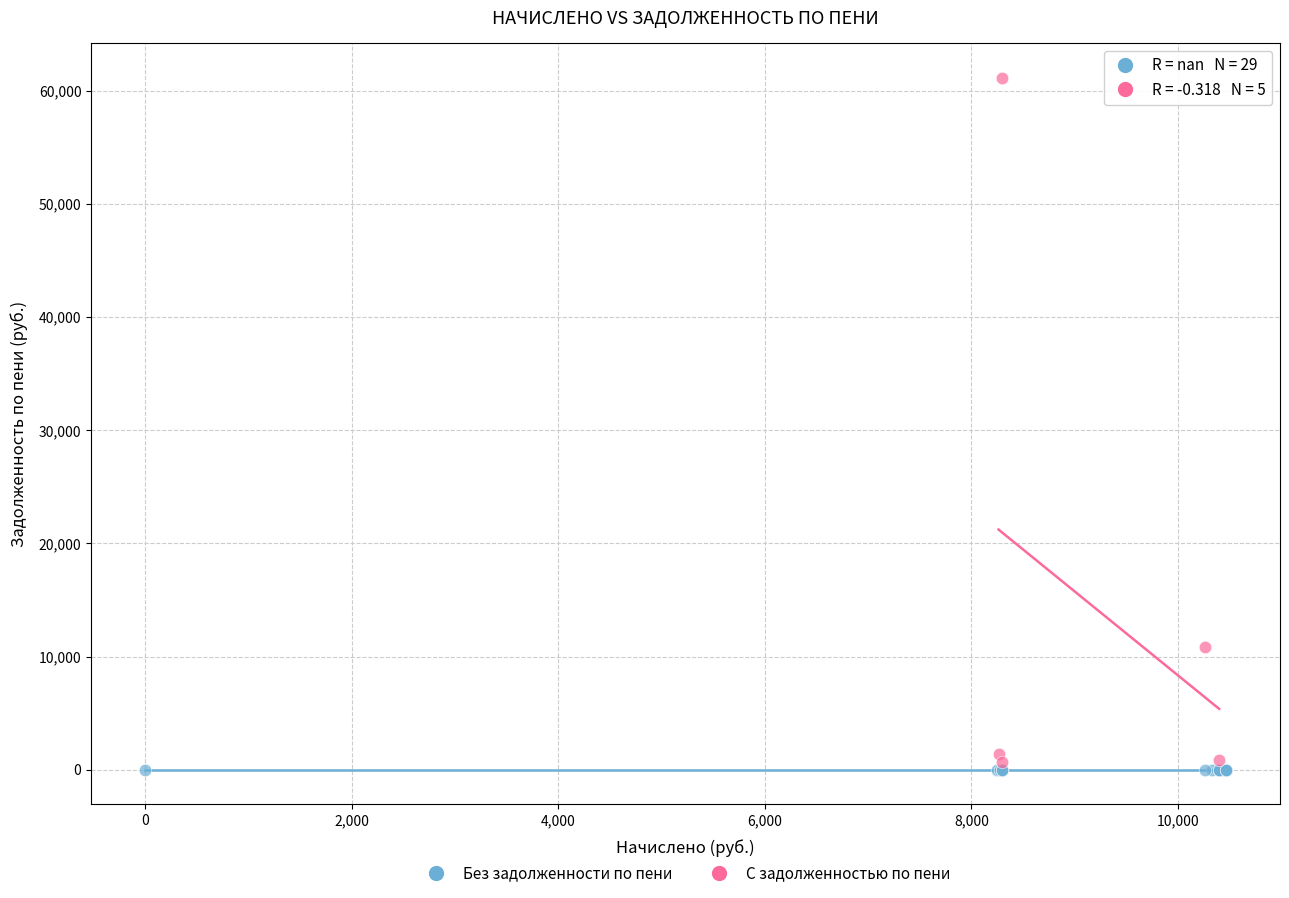

Which series contains the highest Y value?

С задолженностью по пени